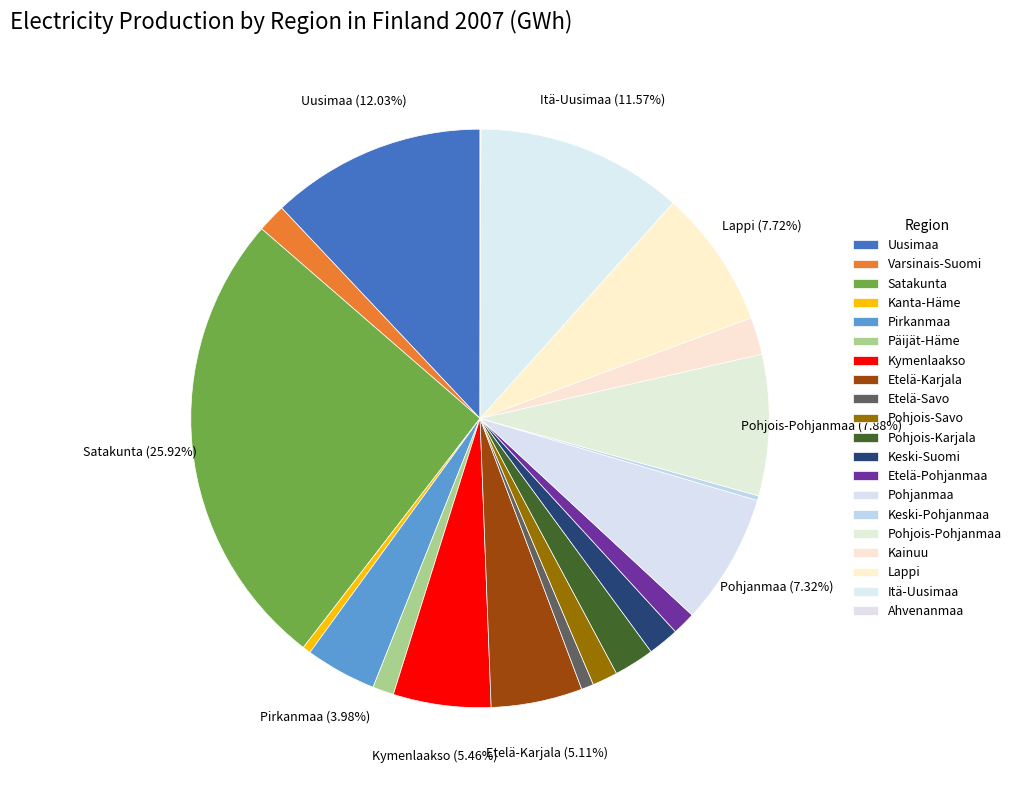

What is the total percentage of Etelä-Karjala and Varsinais-Suomi?

6.7%